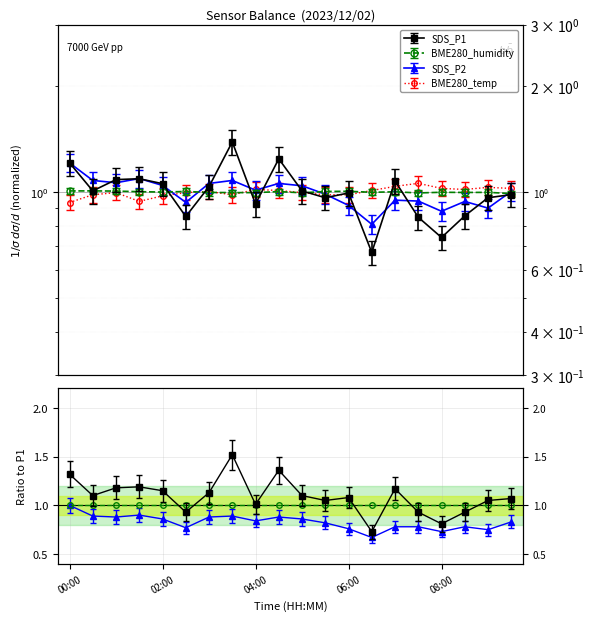

How many lines are shown in the chart?

4